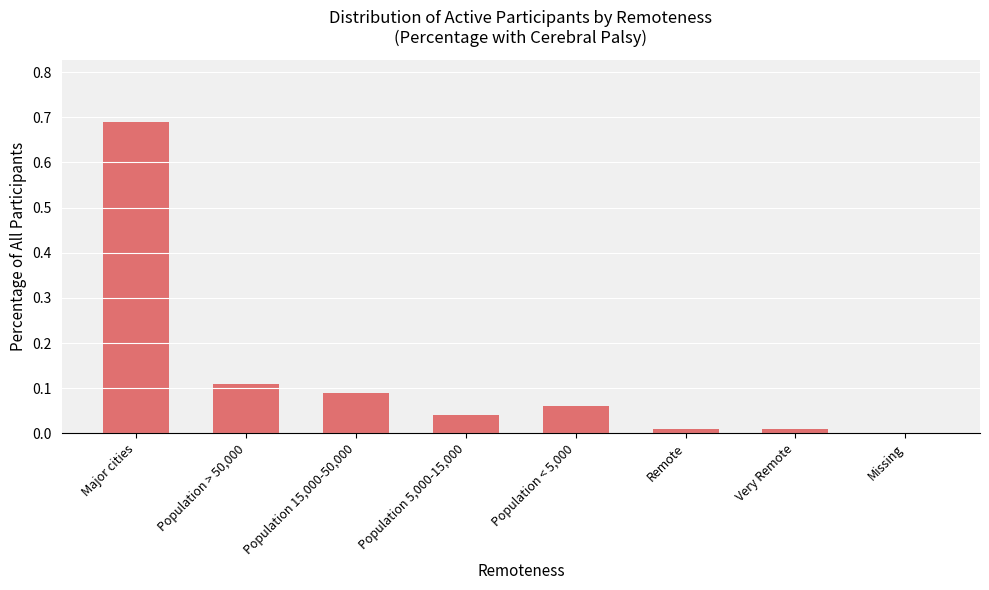

How many positive values are there?

7